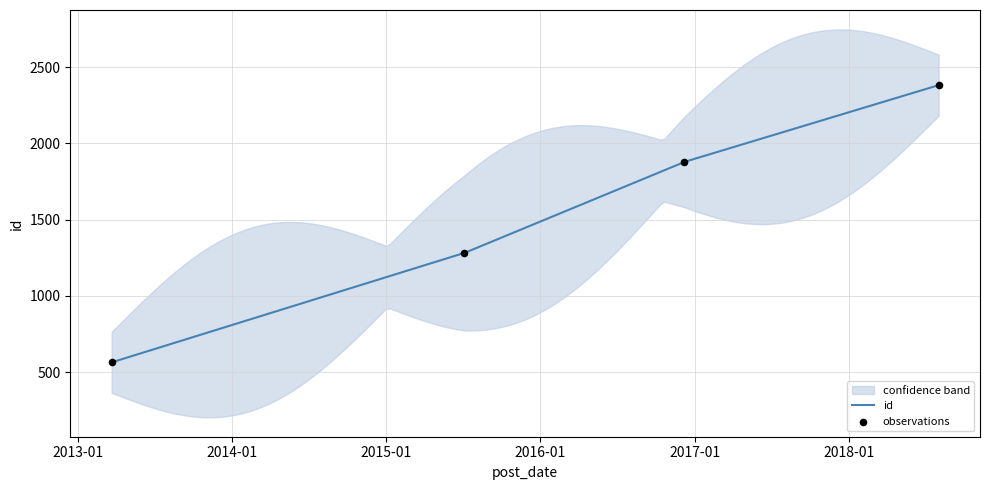

What is the ratio of the value at 2015-07-05 to the value at 2016-12-07?

0.7